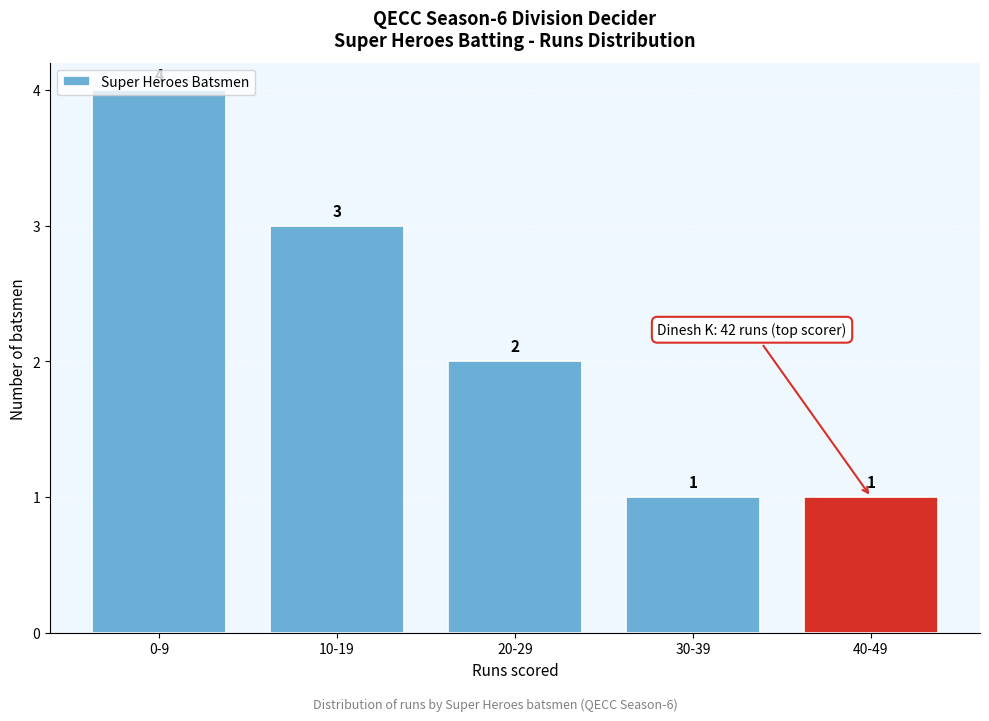

Count the values in the range 1 to 3.

4